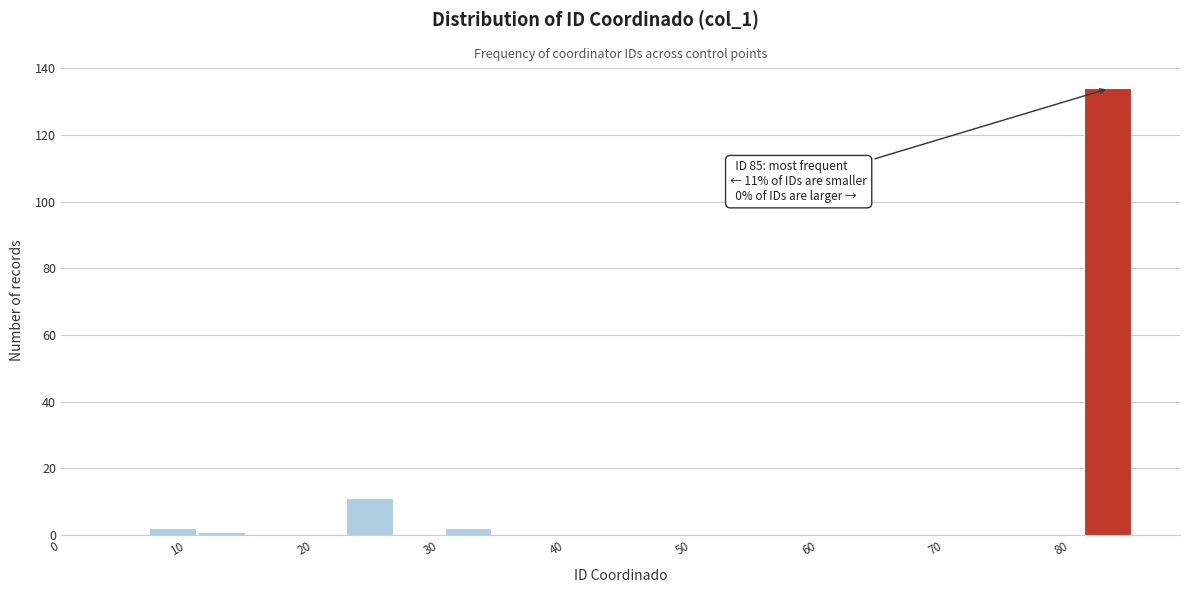

Around what value on the x-axis is the tallest bar? Give the approximate position of its centre, as read against the axis.

83